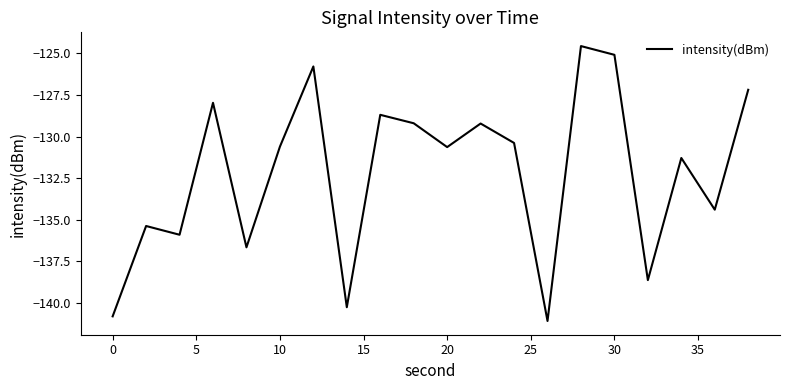

What is the difference between the maximum and minimum values?

16.5